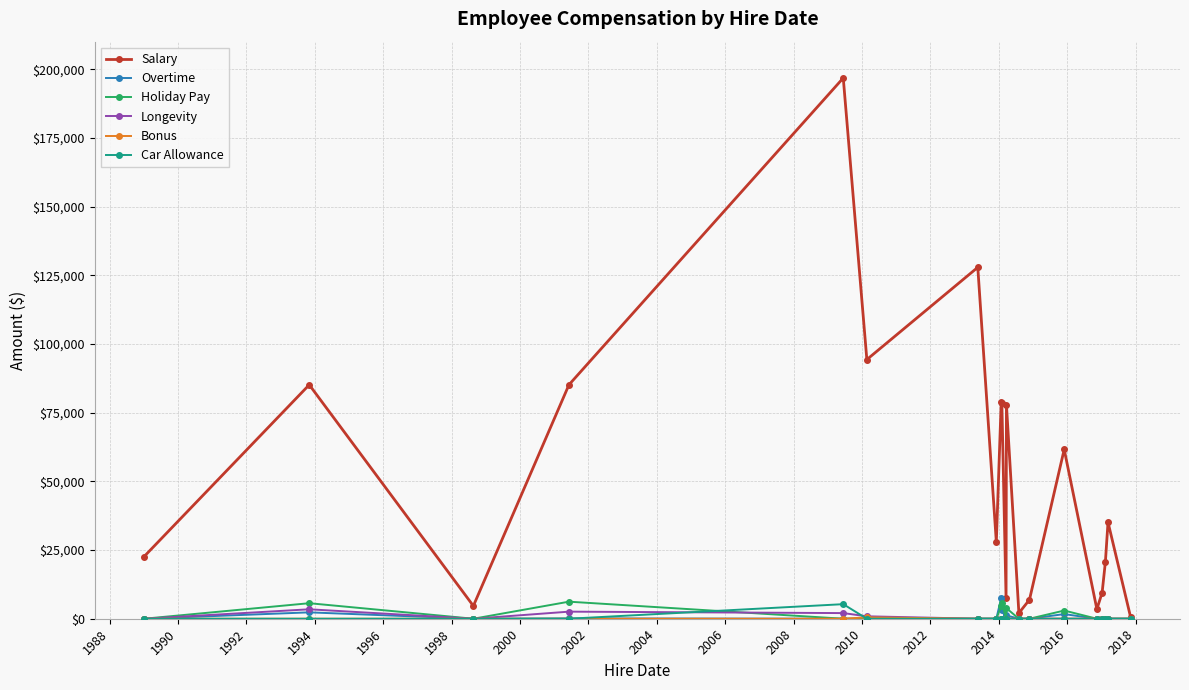

How many categories are shown in the chart?

20